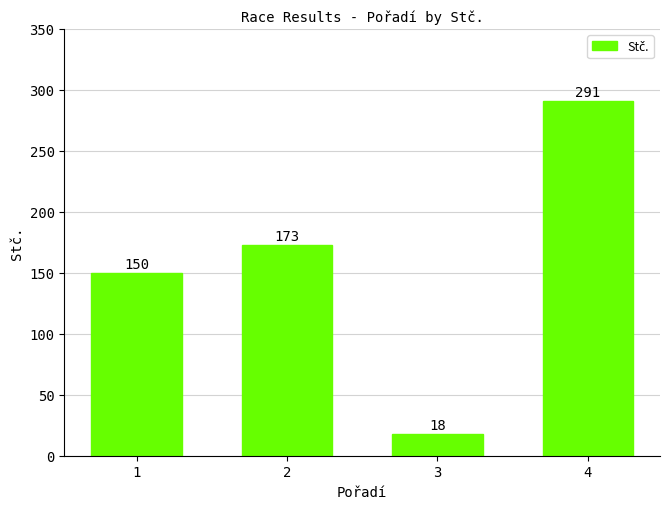

What is the difference between the maximum and minimum values?

273